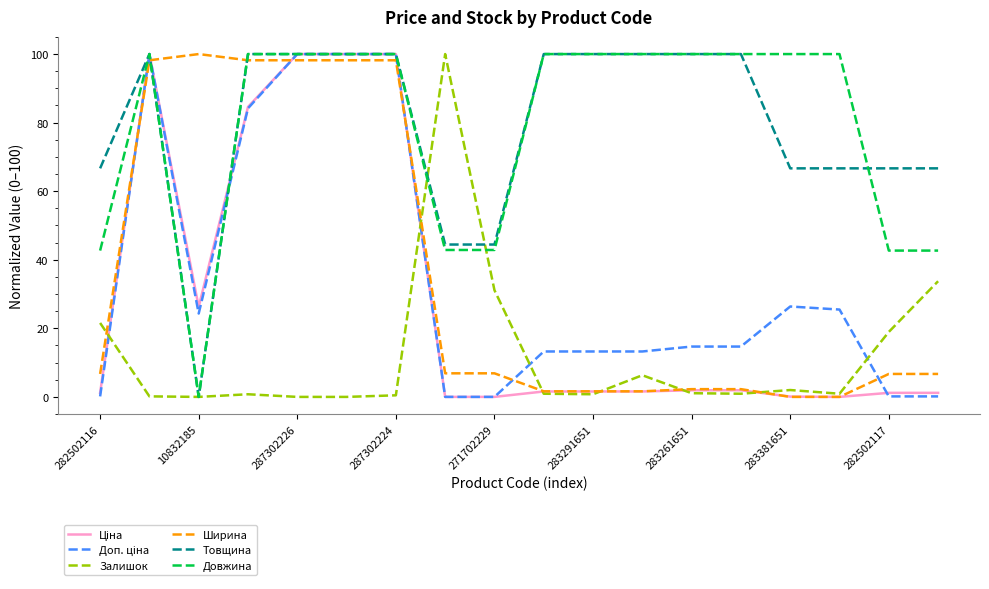

What is the maximum value for Ширина?

100.0